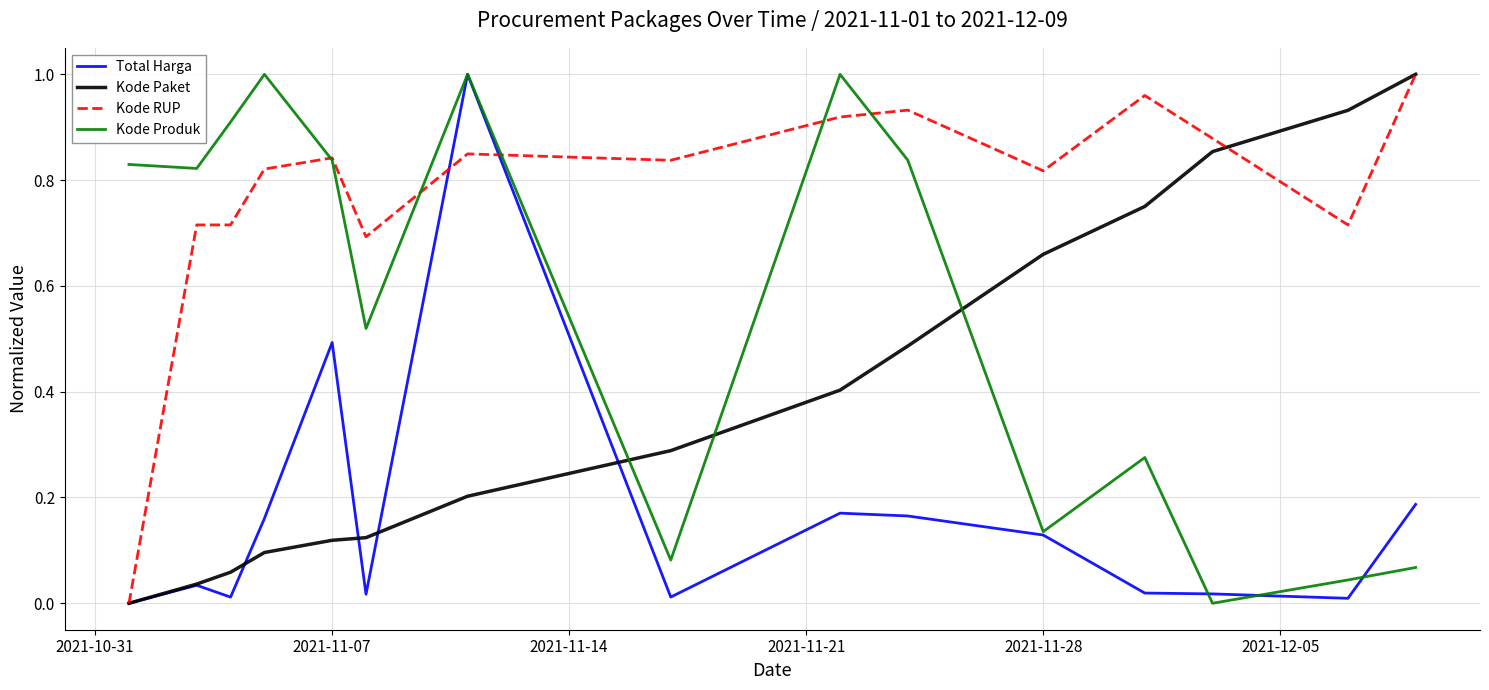

List the series in order of their overall mean, highest first.

Kode RUP, Kode Produk, Kode Paket, Total Harga